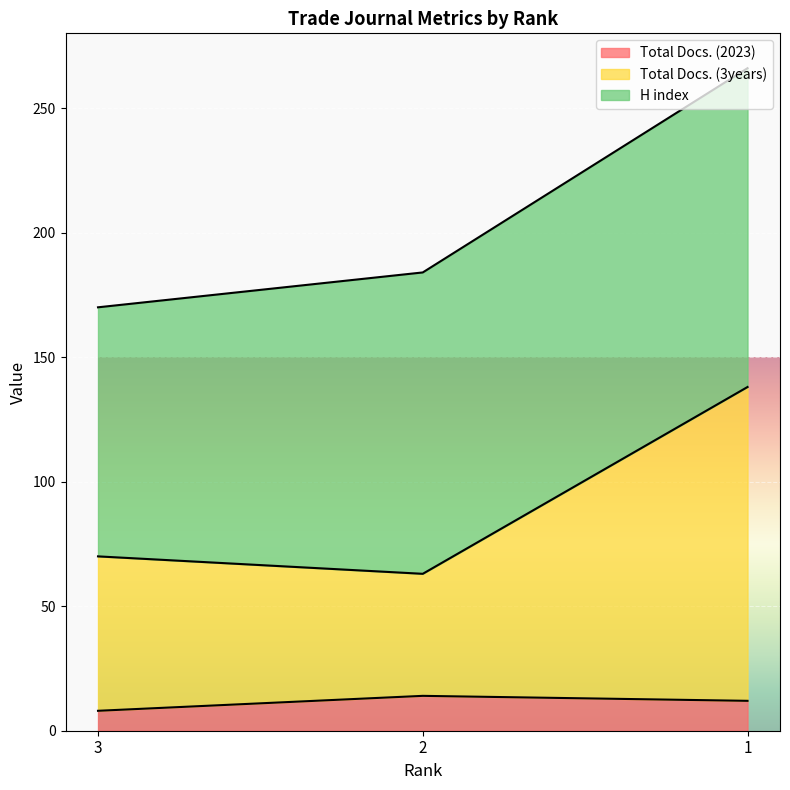

Between 1 and 3, which is larger?

1